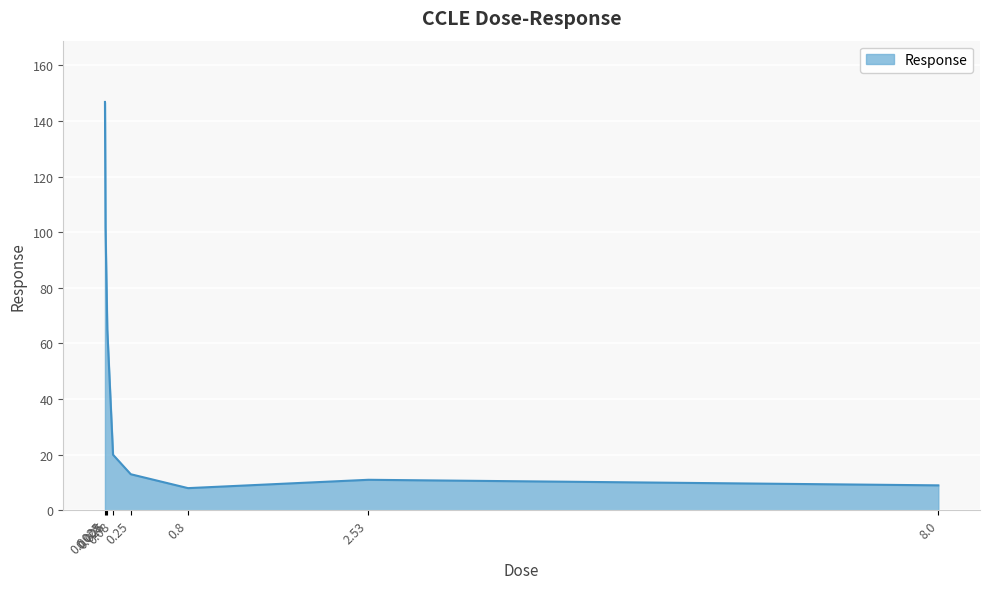

Reading left to right, transcribe all the data shown in this chart.

0.0025=146.8	0.008=101.6	0.025=65.0	0.08=20.0	0.25=13.0	0.8=8.0	2.53=11.0	8.0=9.0